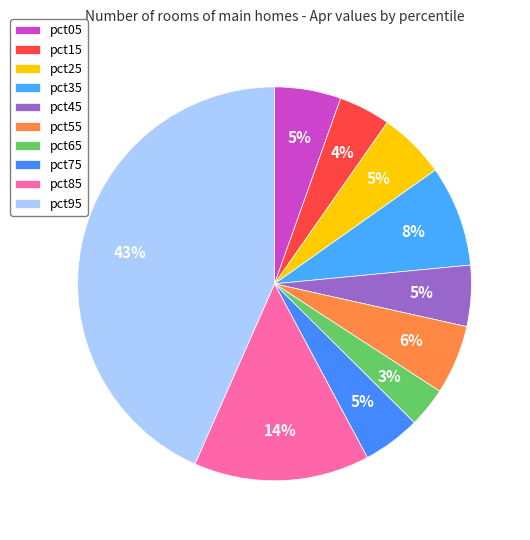

Does pct15 represent more than half of the total?

No